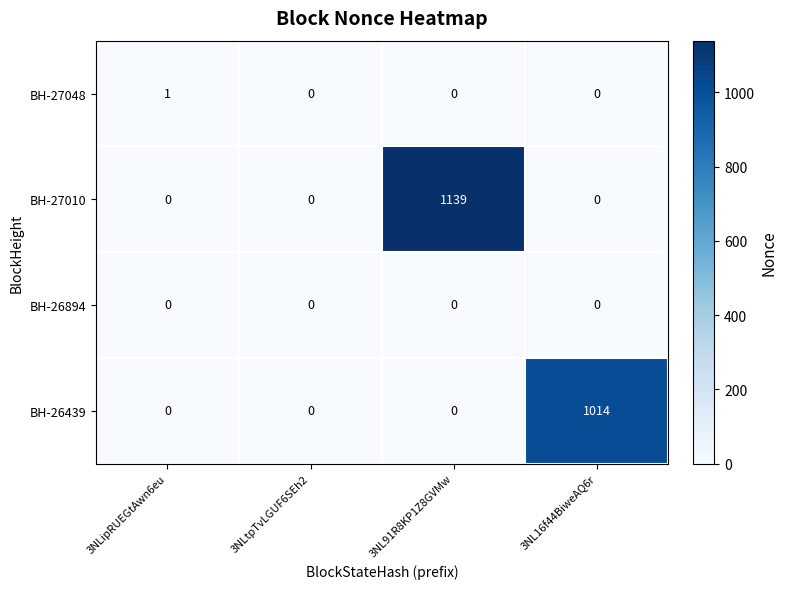

Reading left to right, transcribe all the data shown in this chart.

BH-27048: 3NLipRUEGtAwn6eu=1	3NLtpTvLGUF6SEh2=0	3NL91R8KP1Z8GVMw=0	3NL16f44BiweAQ6r=0
BH-27010: 3NLipRUEGtAwn6eu=0	3NLtpTvLGUF6SEh2=0	3NL91R8KP1Z8GVMw=1139	3NL16f44BiweAQ6r=0
BH-26894: 3NLipRUEGtAwn6eu=0	3NLtpTvLGUF6SEh2=0	3NL91R8KP1Z8GVMw=0	3NL16f44BiweAQ6r=0
BH-26439: 3NLipRUEGtAwn6eu=0	3NLtpTvLGUF6SEh2=0	3NL91R8KP1Z8GVMw=0	3NL16f44BiweAQ6r=1014